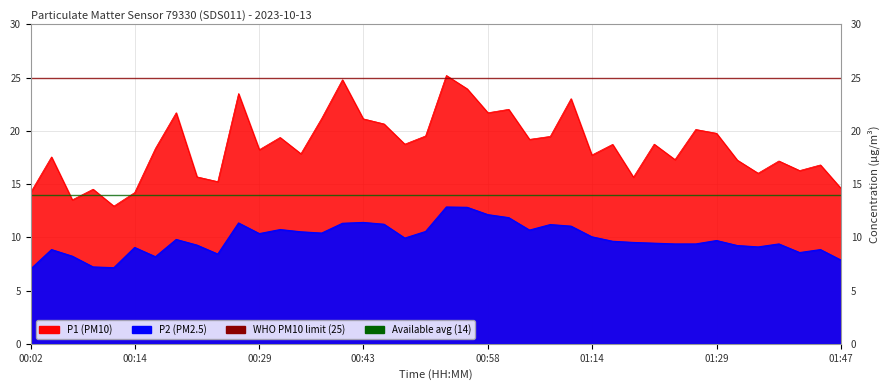

In P1, how many points are lower than both neighbors (excluding endpoints)?

13